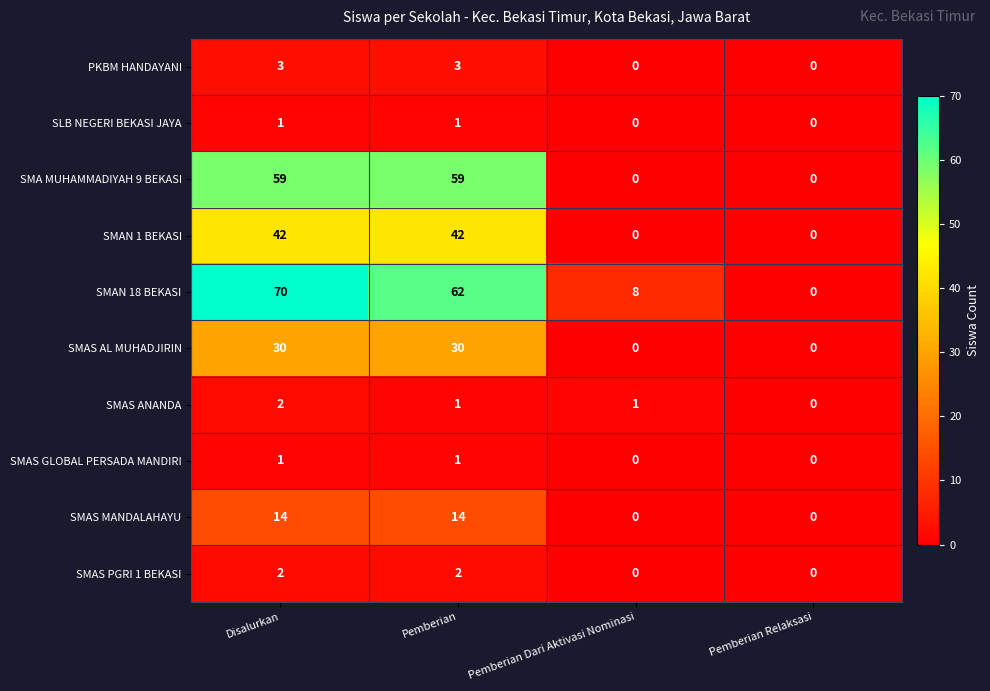

Which series has the largest total across all categories?

SMAN 18 BEKASI